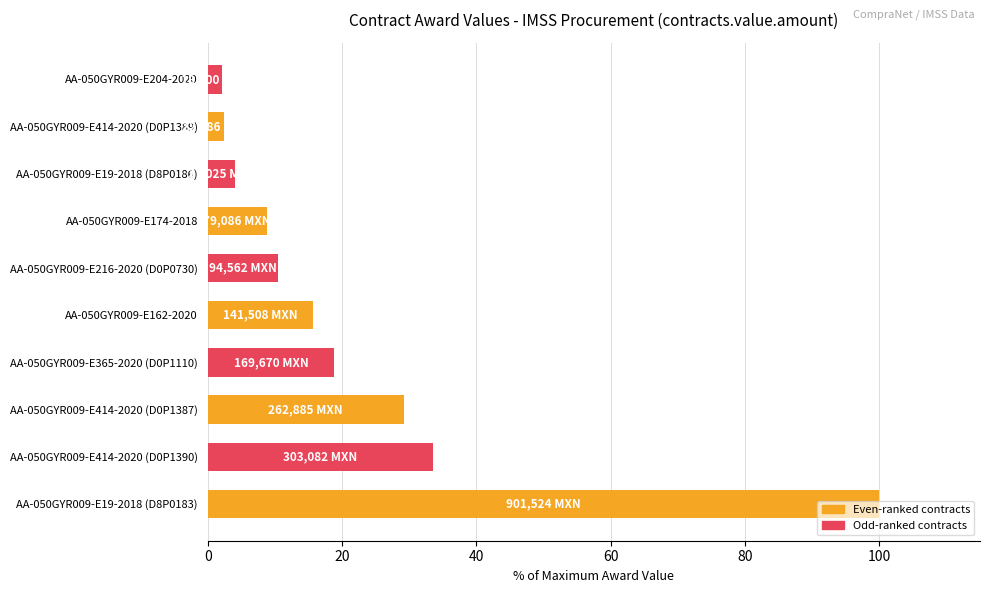

What is the maximum value shown in the chart?

100.0